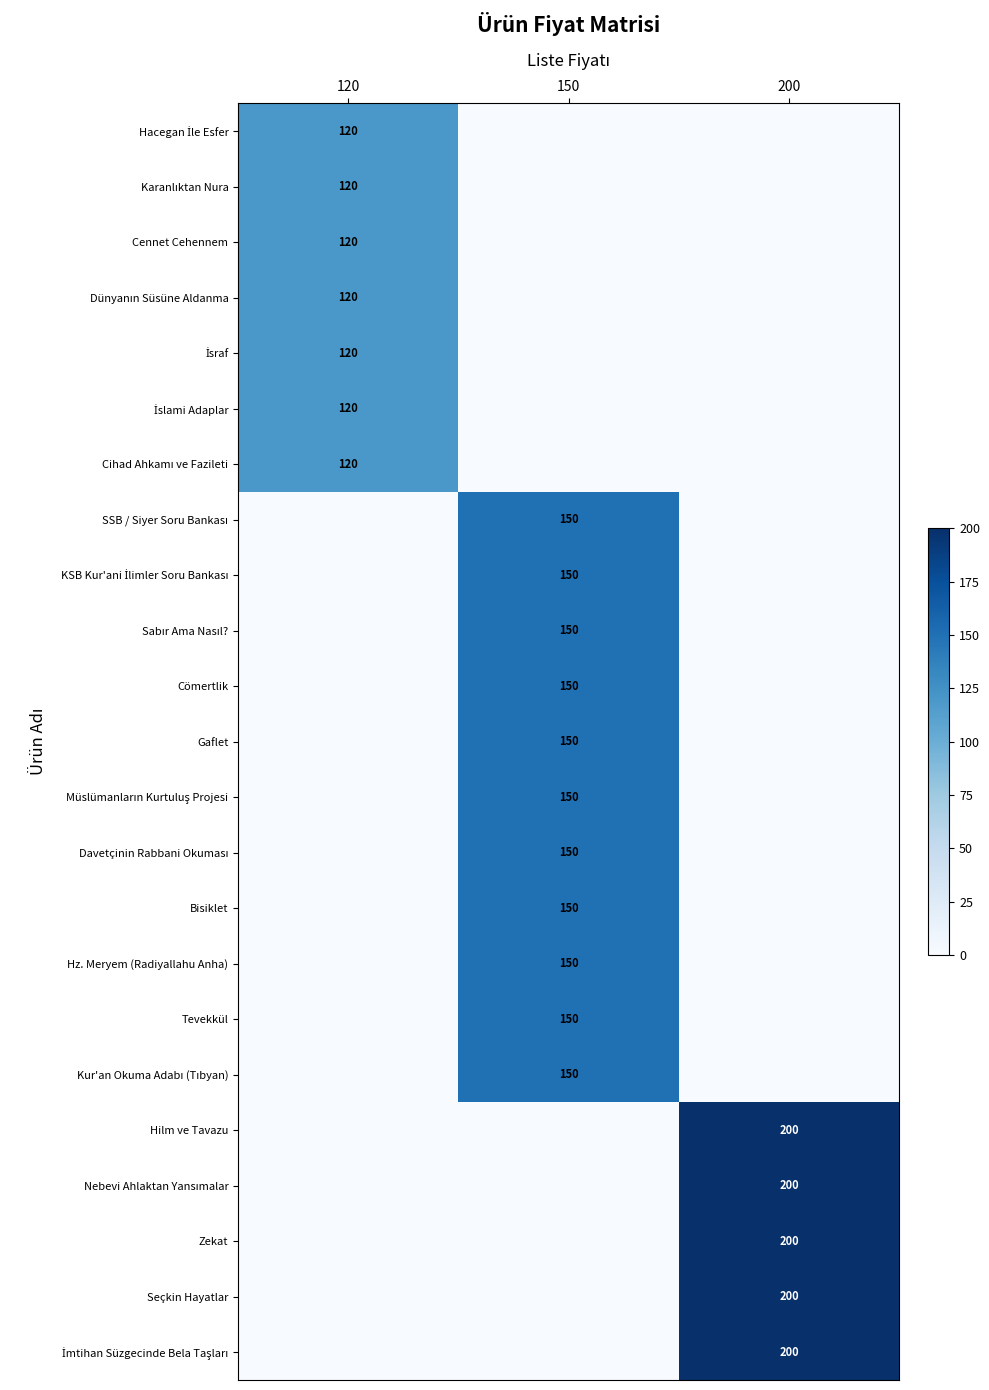

The value of Zekat at 200 is 130. True or false?

False